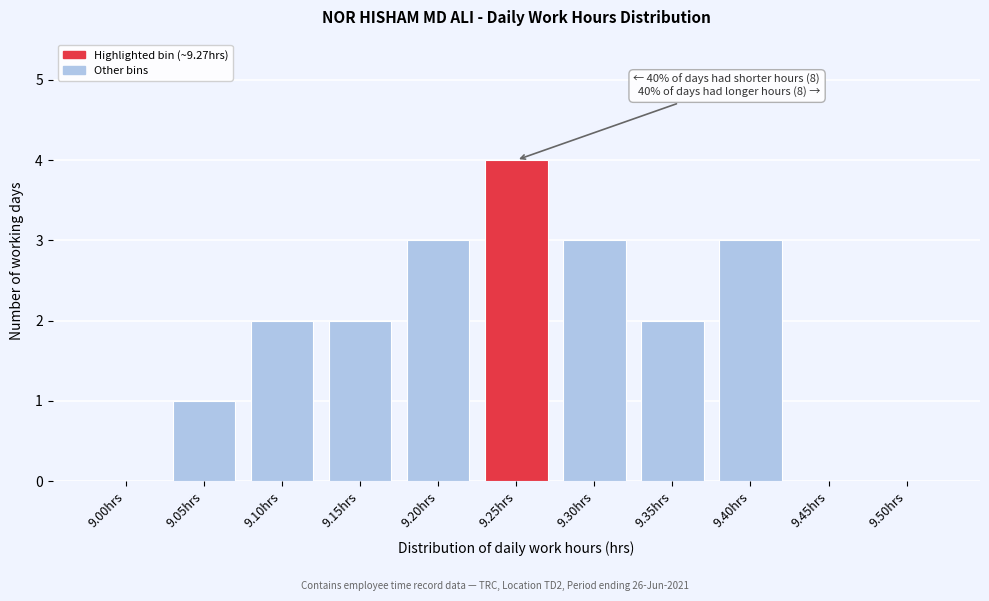

Reading left to right, transcribe all the data shown in this chart.

9.00hrs=0	9.05hrs=1	9.10hrs=2	9.15hrs=2	9.20hrs=3	9.25hrs=4	9.30hrs=3	9.35hrs=2	9.40hrs=3	9.45hrs=0	9.50hrs=0